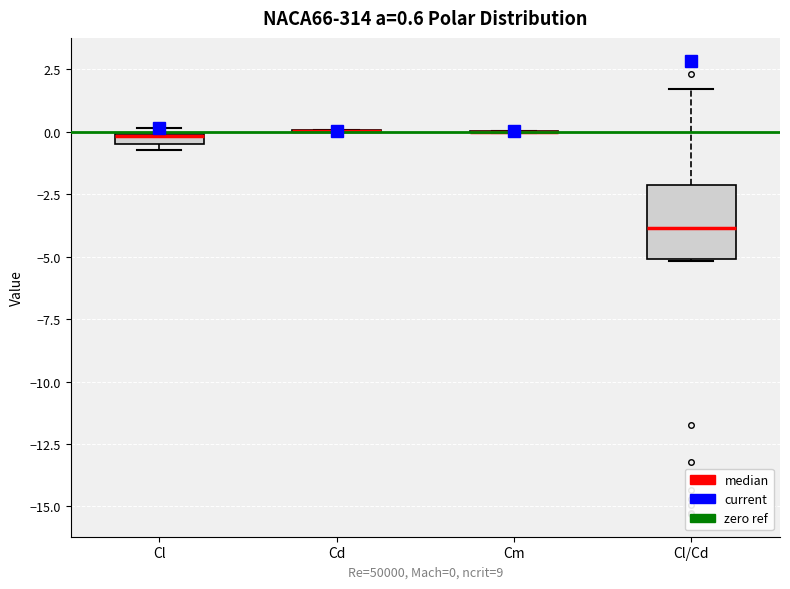

Comparing the boxes themselves (not the whiskers), which one is the tallest?

Cl/Cd